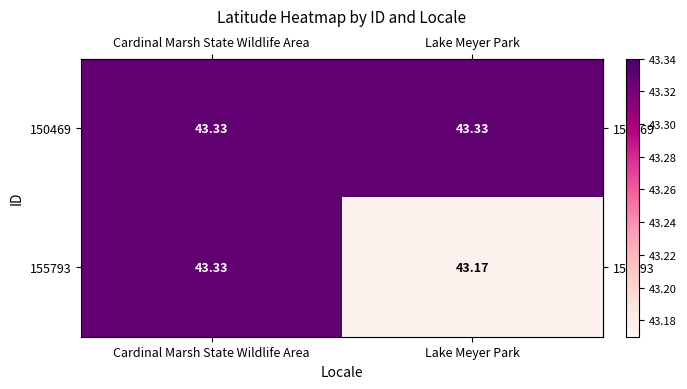

Which series changed the most between Cardinal Marsh State Wildlife Area and Lake Meyer Park?

155793